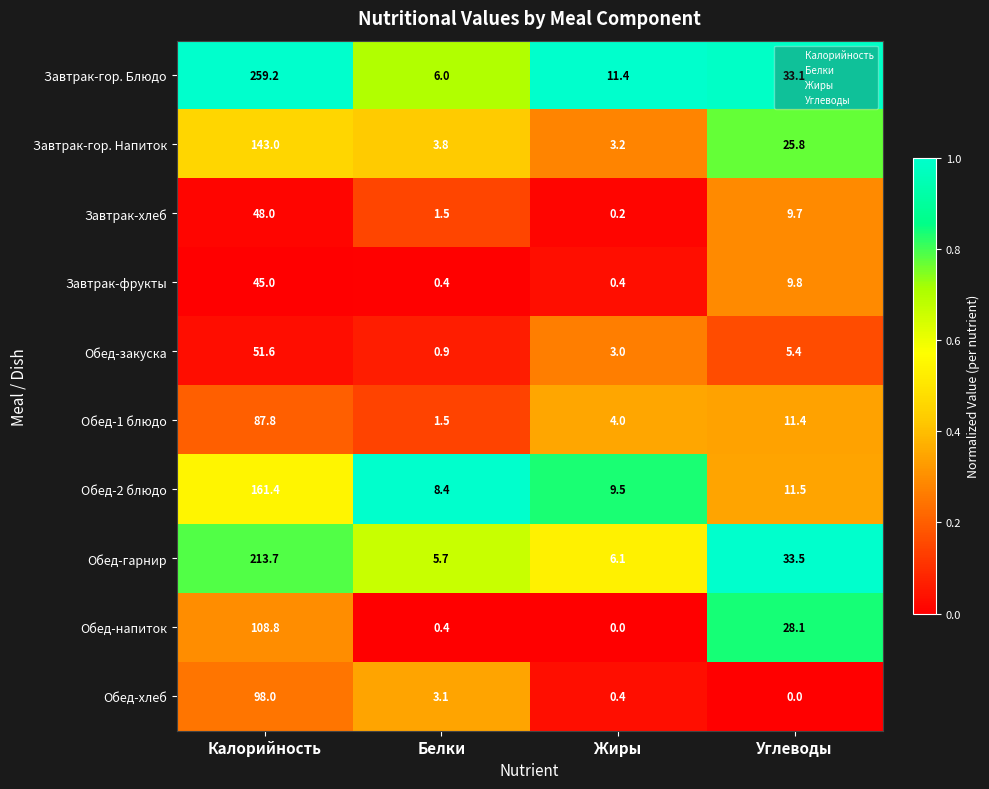

Which series has the largest total across all categories?

Завтрак-гор. Блюдо